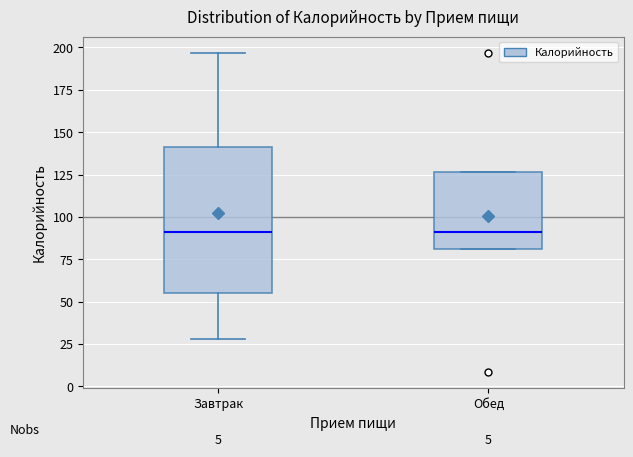

Reading left to right, transcribe this box plot: for each box, give where its median line is, the range the box spans, and where its two whiskers end, as read against the y-axis. The values are not printed on the chart, so give them approximately, as read against the axis.

Завтрак: median 90, box 55 to 140, whiskers 30 to 195
Обед: median 90, box 80 to 125, whiskers 80 to 125